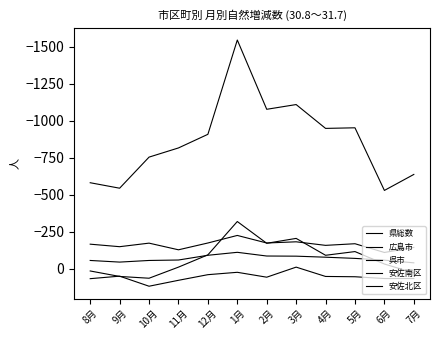

How many interior local valleys does the 安佐南区 series have?

3